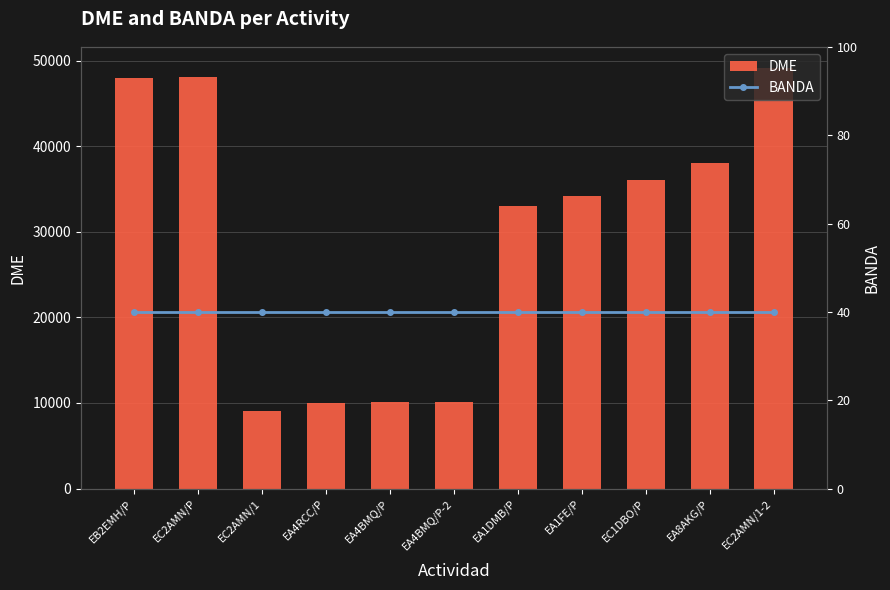

At EA4BMQ/P, list the series in order from largest to smallest.

DME, BANDA